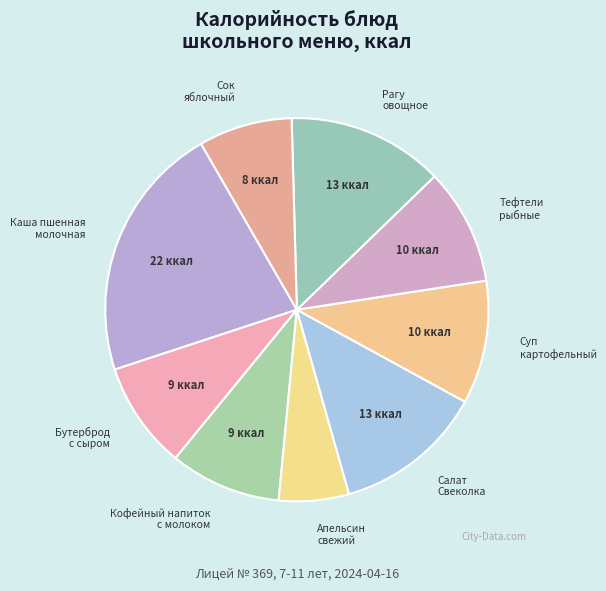

Count the number of slices in the pie.

9